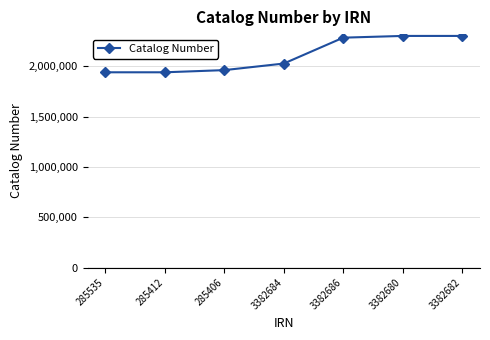

True or false: the data shows 3331844 at 3382680.

False